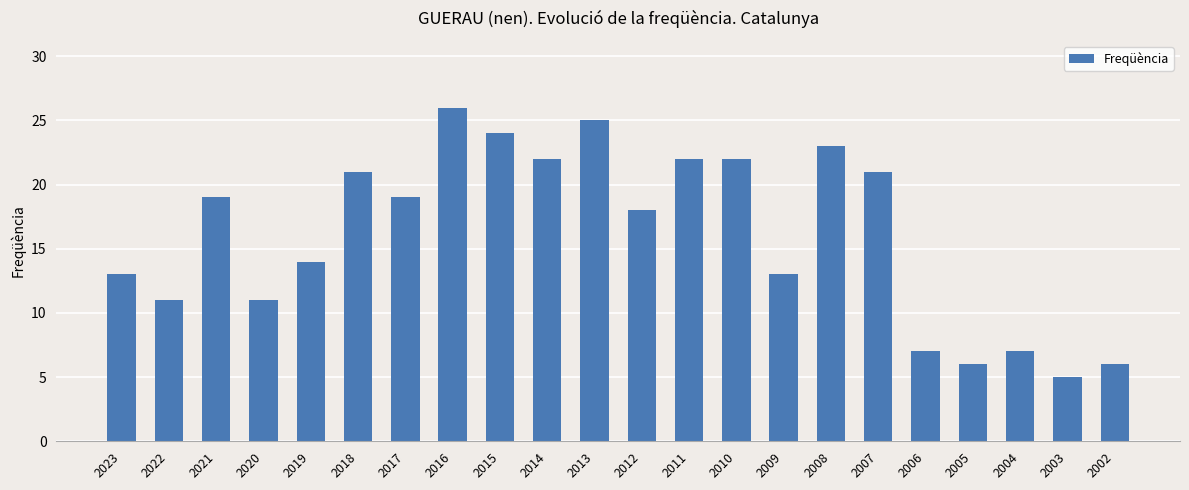

What is the change in value from 2021 to 2006?

-12